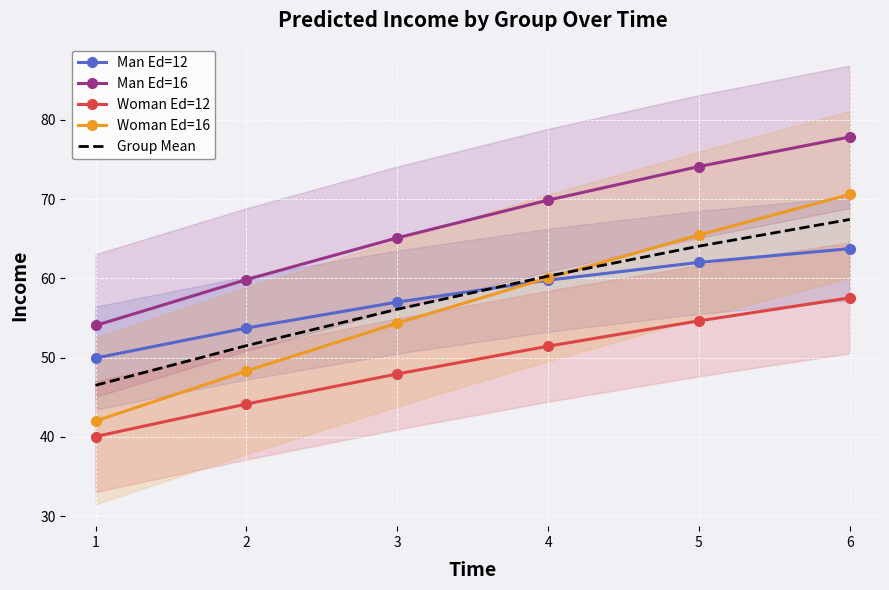

True or false: Woman Ed=12 and Woman Ed=16 cross at least once.

False